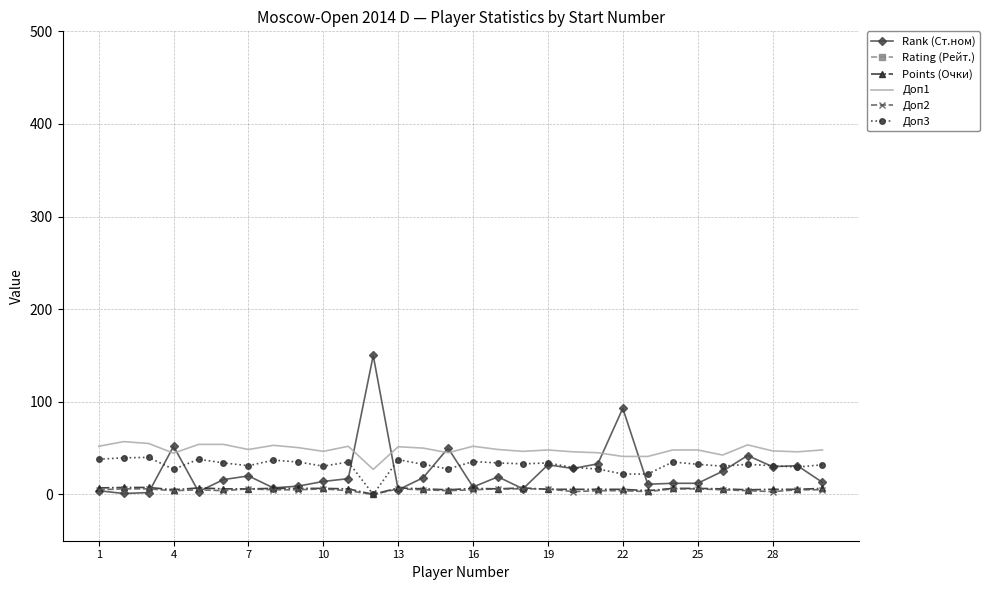

The Доп3 series shows 15.0 at 25. True or false?

False